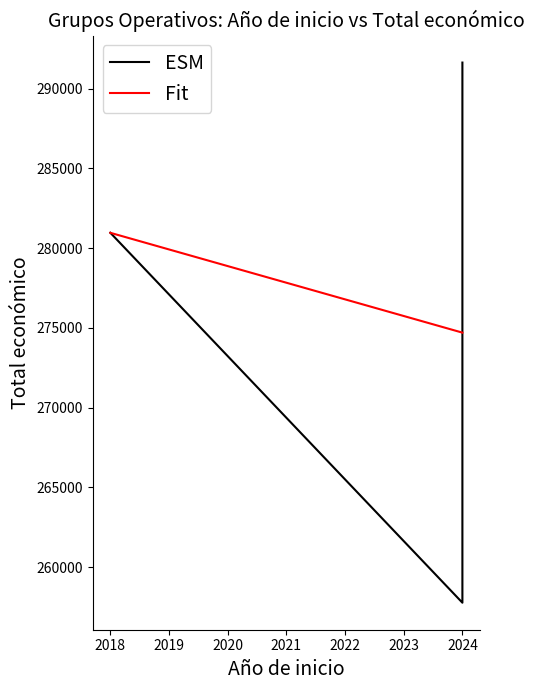

Does the chart have visible grid lines?

No